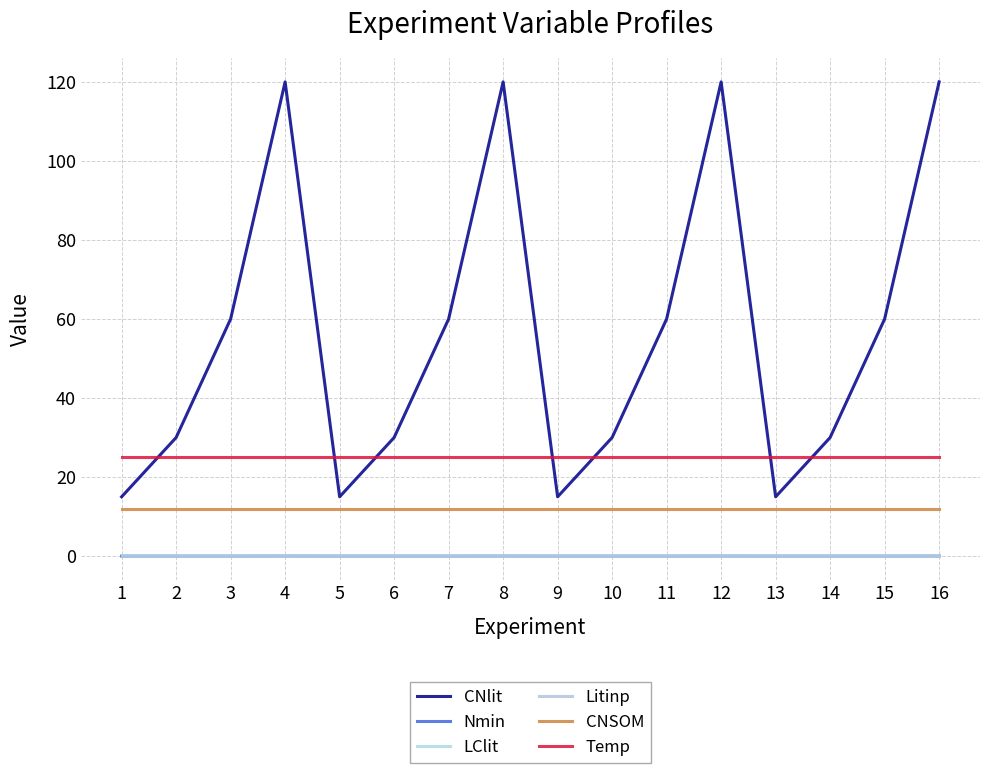

Rank the categories by Temp value from lowest to highest.

1, 2, 3, 4, 5, 6, 7, 8, 9, 10, 11, 12, 13, 14, 15, 16